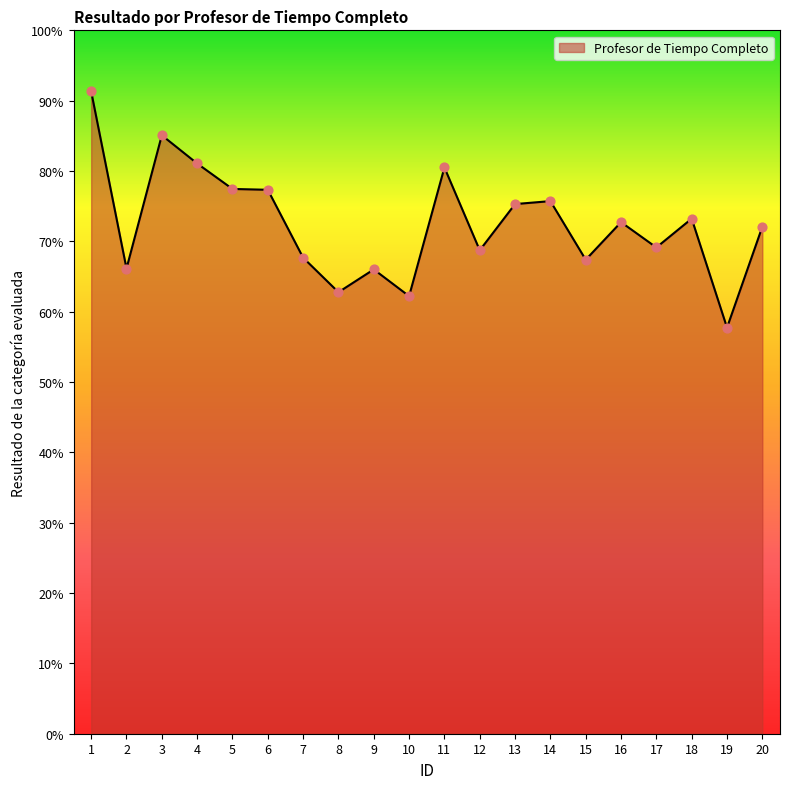

Which has a higher value, 8 or 2?

2